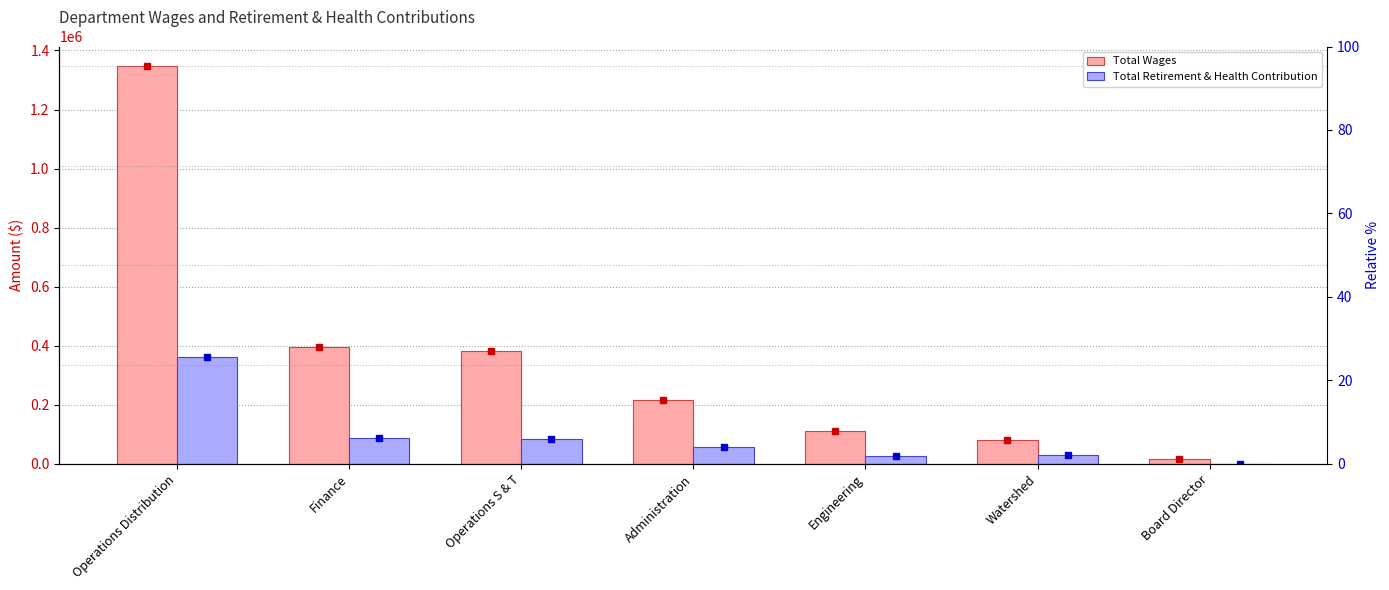

Rank the categories by Total Wages value from highest to lowest.

Operations Distribution, Finance, Operations S & T, Administration, Engineering, Watershed, Board Director